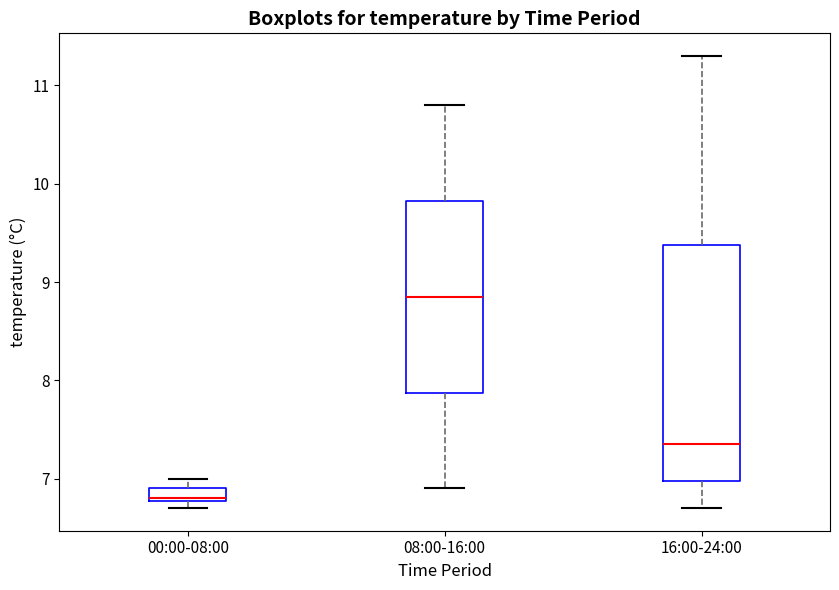

Which box is the tallest, from its lower edge to its upper edge?

16:00-24:00